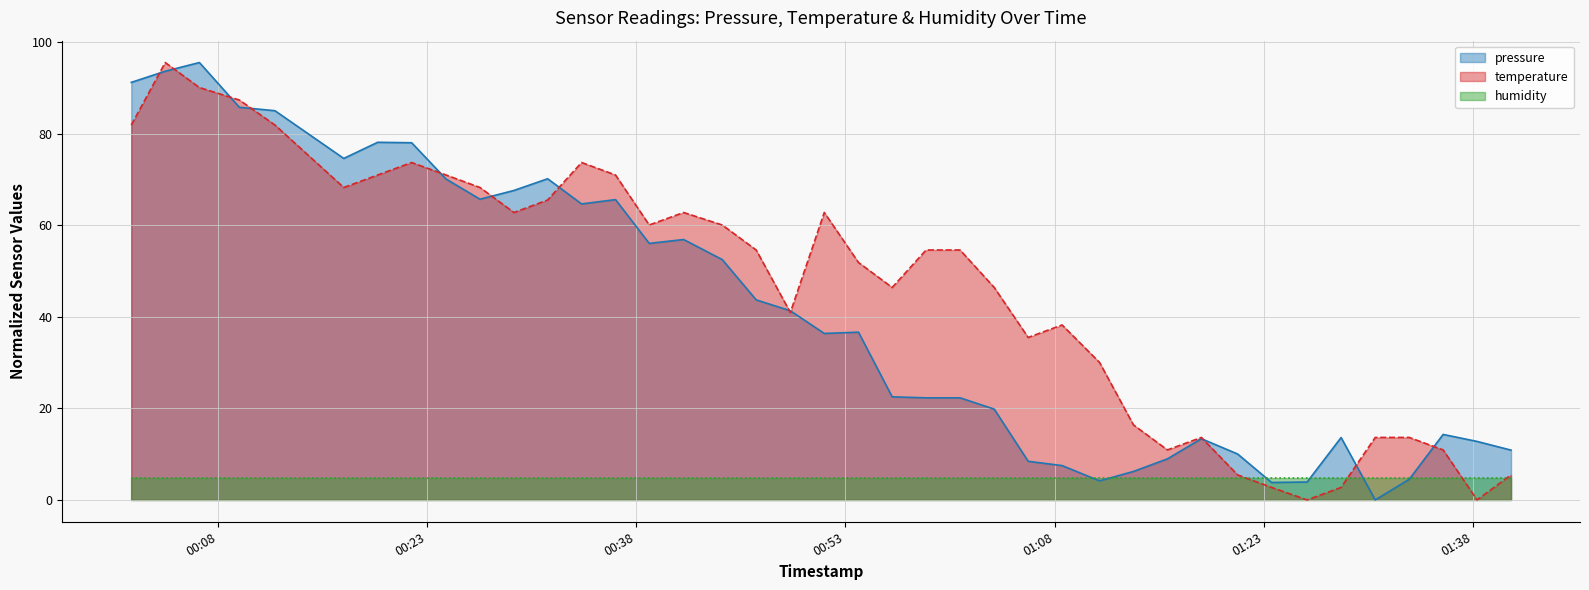

Which series has the largest total across all categories?

temperature